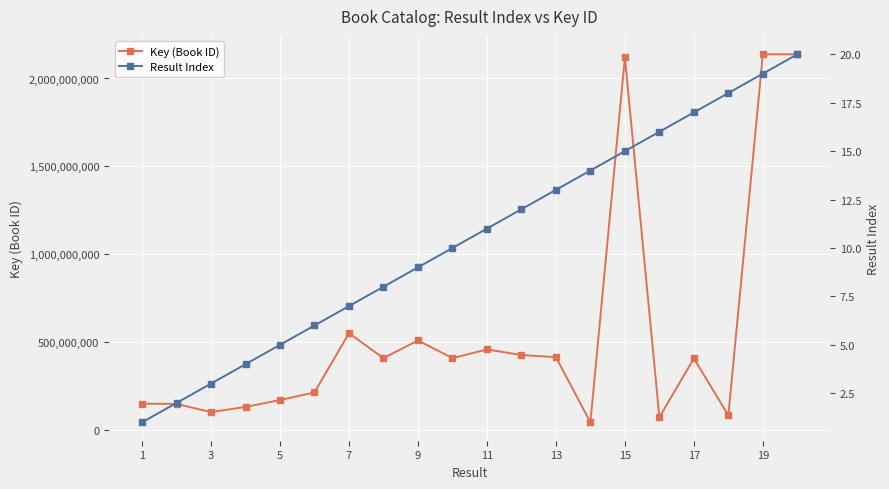

What is the value of the Result Index point at the 6th from the left?

6